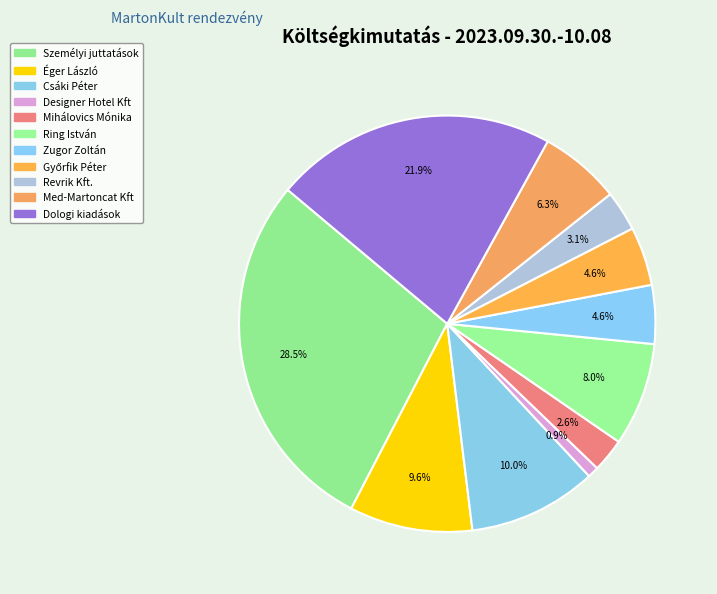

Rank the categories by value from highest to lowest.

Személyi juttatások, Dologi kiadások, Csáki Péter, Éger László, Ring István, Med-Martoncat Kft, Zugor Zoltán, Győrfik Péter, Revrik Kft., Mihálovics Mónika, Designer Hotel Kft